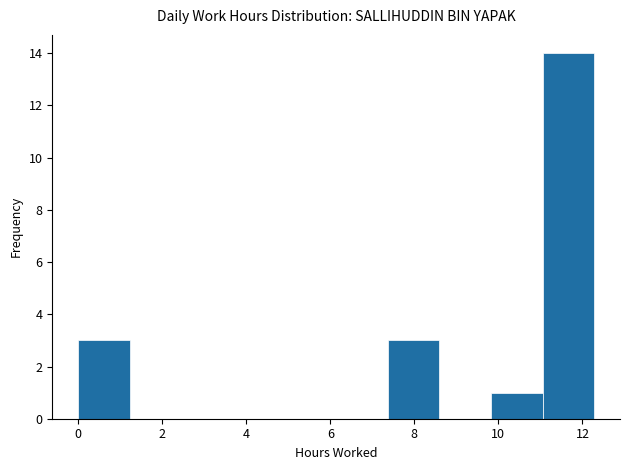

What is the height of the bar covering 0.0 to 1.2 on the x-axis? Neither the bar edges nor the heights are printed on the chart, so give them approximately, as read against the axes.

3